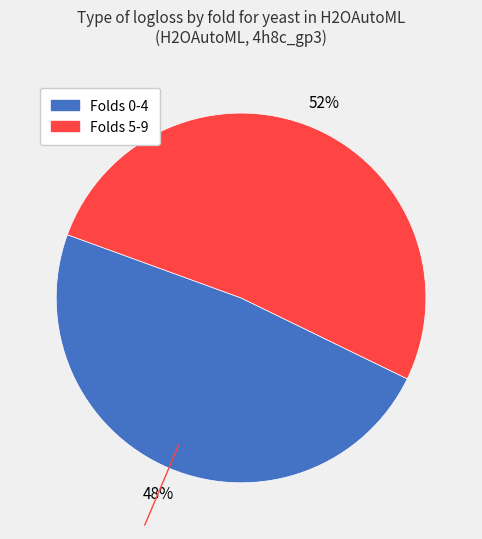

How many slices are in this pie chart?

2